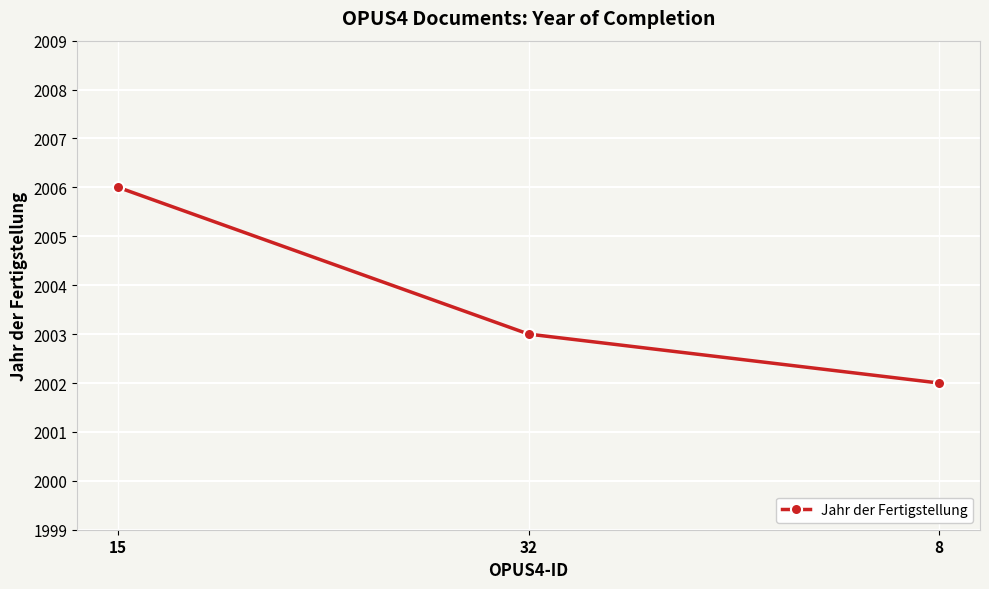

What is the minimum value shown in the chart?

2002